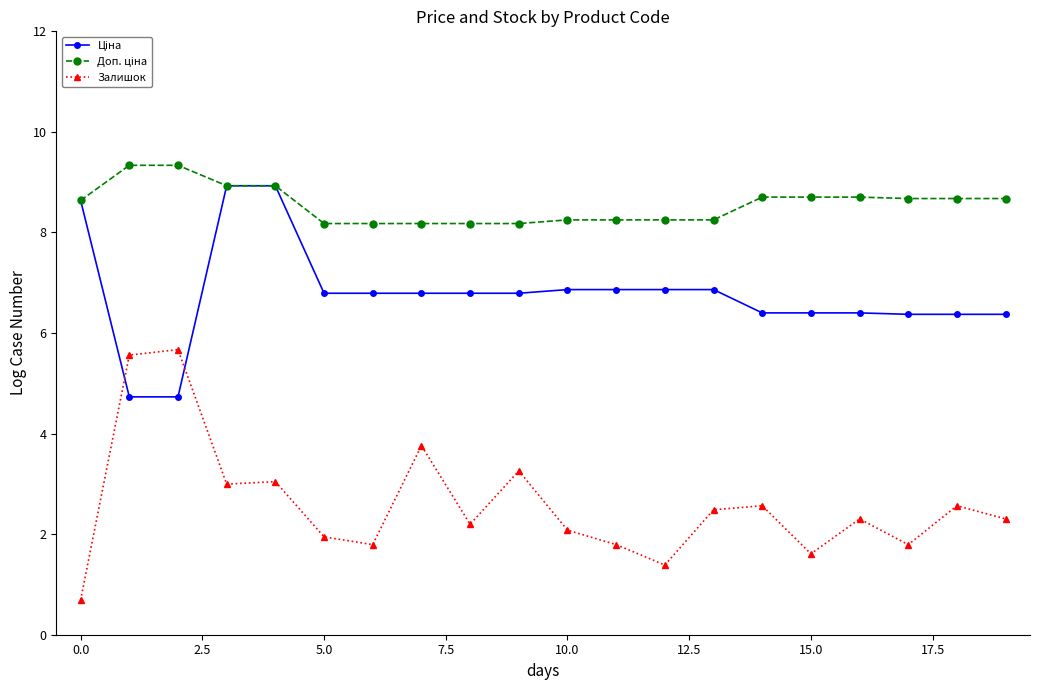

At how many categories does at least one series exceed 5?

20